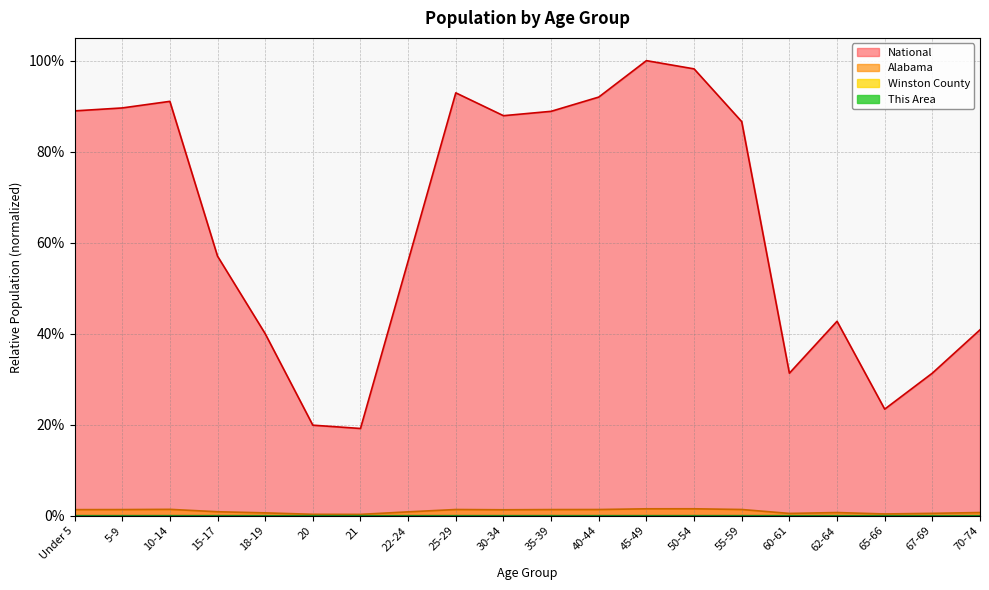

Is it true that Alabama equals 0.0 at 30-34?

False